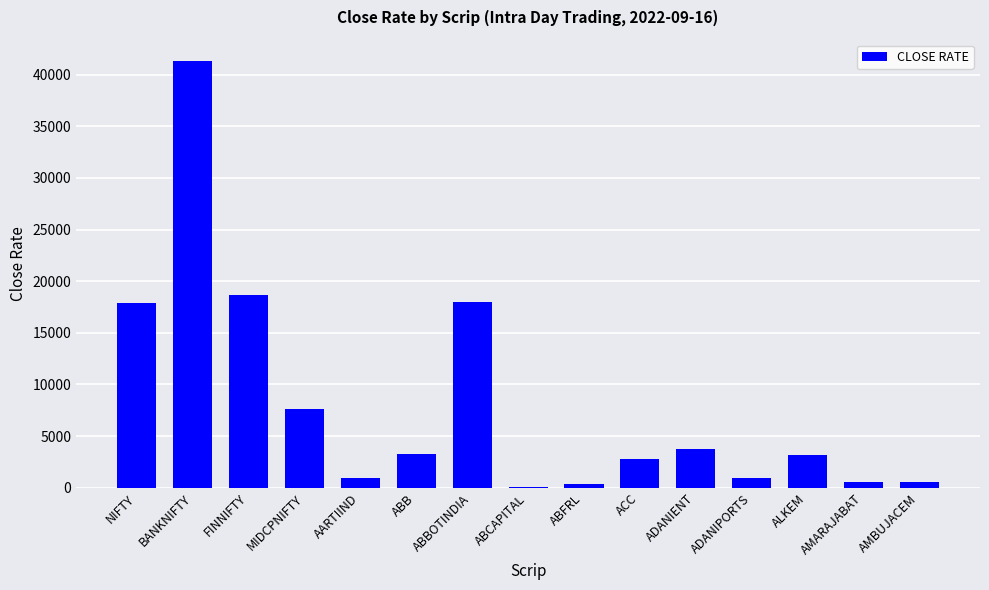

What is the change in value from ACC to ALKEM?

+440.0